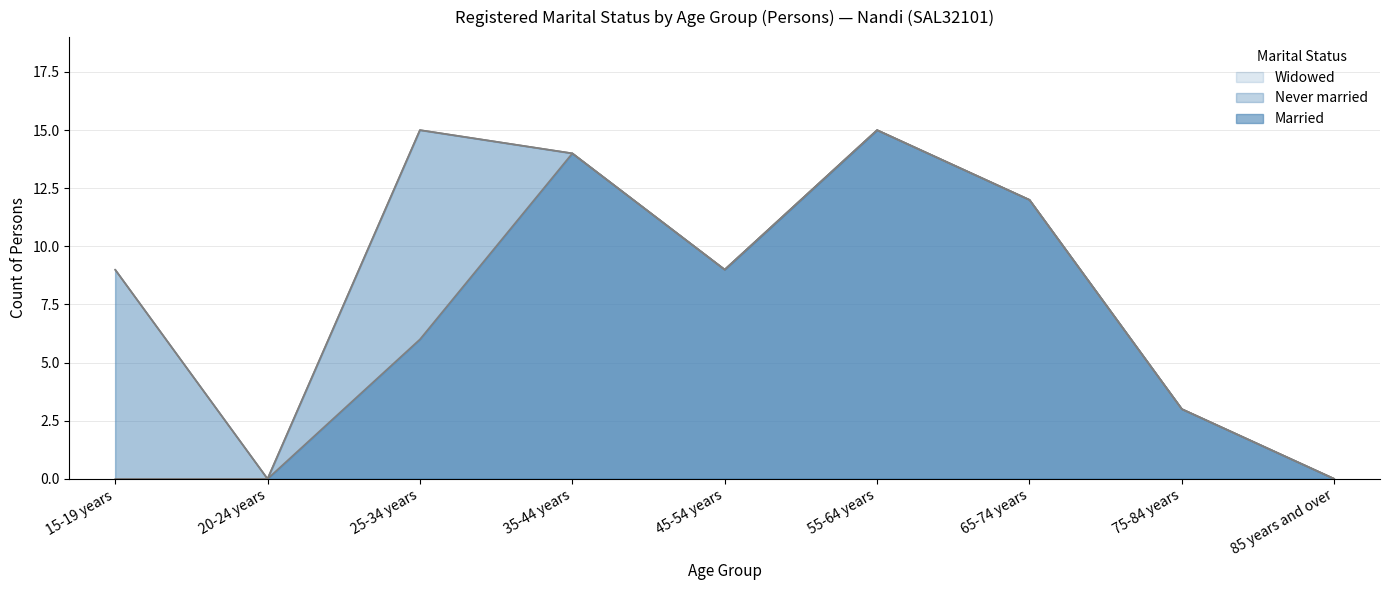

The value of Widowed at 35-44 years is 0. True or false?

True